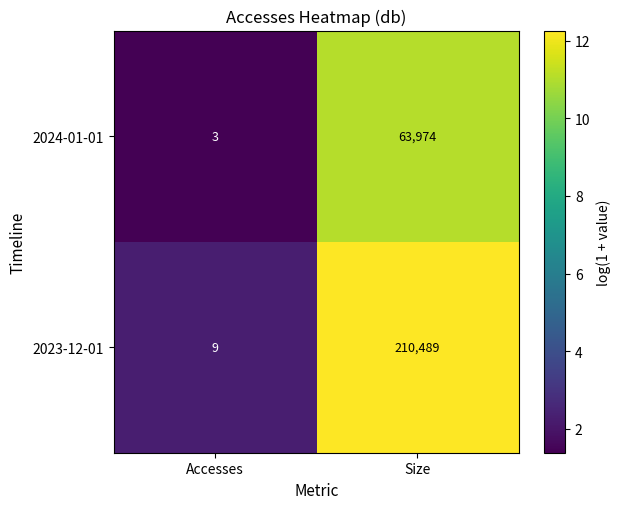

Where is 2023-12-01 nearest to the value 105249?

Accesses